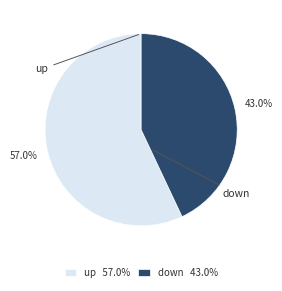

What is the total percentage of down and up?

100.0%